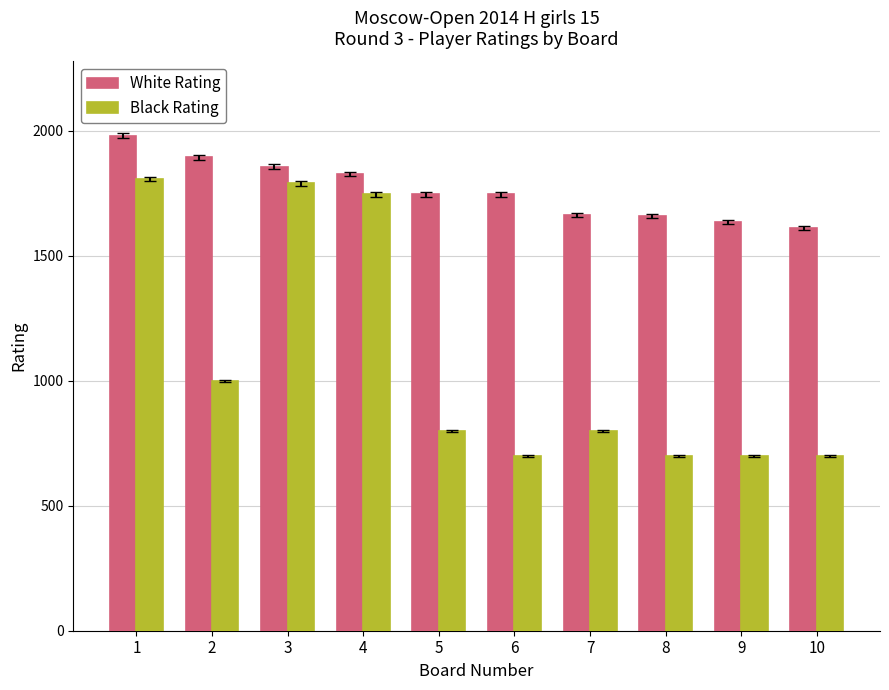

What are all the series names shown in the legend?

White Rating, Black Rating